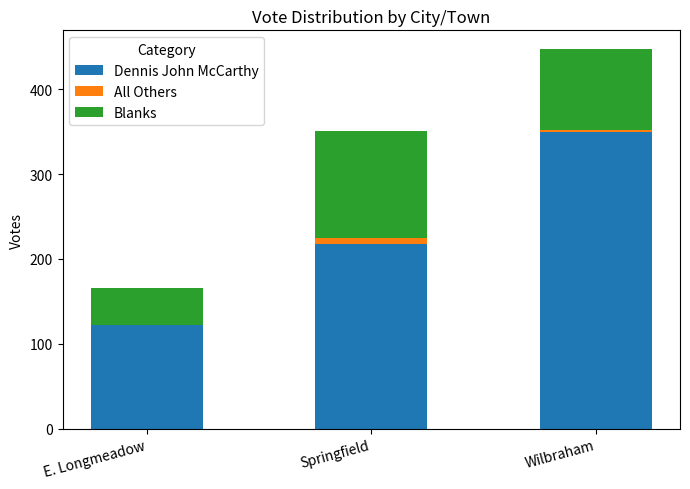

What is the sum of all Dennis John McCarthy values?

690